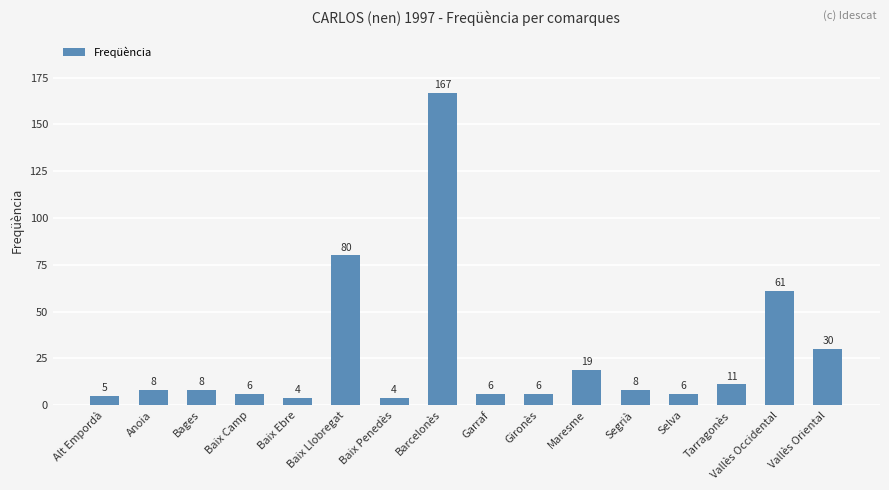

What is the difference between the maximum and minimum values?

163